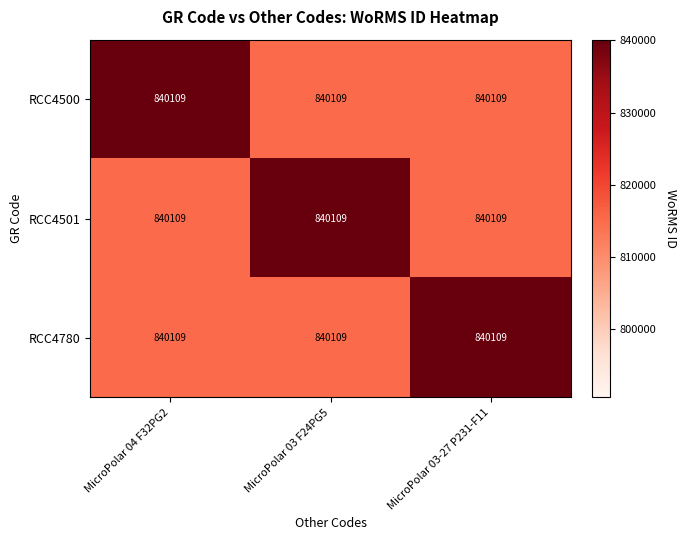

At how many categories does at least one series exceed 823914?

3